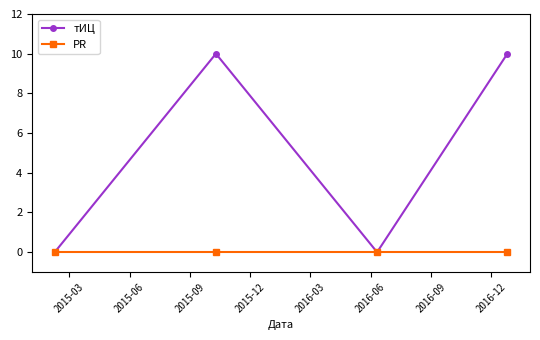

List the series in order of their peak value, lowest first.

PR, тИЦ